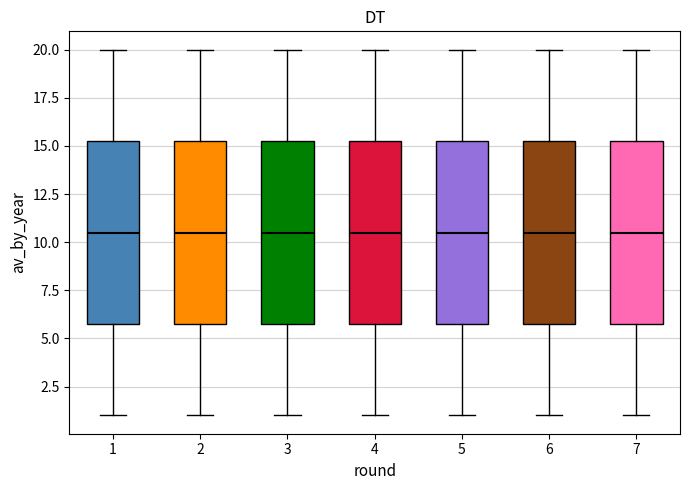

Reading left to right, transcribe this box plot: for each box, give where its median line is, the range the box spans, and where its two whiskers end, as read against the y-axis. The values are not printed on the chart, so give them approximately, as read against the axis.

1: median 10.5, box 6.0 to 15.5, whiskers 1.0 to 20.0
2: median 10.5, box 6.0 to 15.5, whiskers 1.0 to 20.0
3: median 10.5, box 6.0 to 15.5, whiskers 1.0 to 20.0
4: median 10.5, box 6.0 to 15.5, whiskers 1.0 to 20.0
5: median 10.5, box 6.0 to 15.5, whiskers 1.0 to 20.0
6: median 10.5, box 6.0 to 15.5, whiskers 1.0 to 20.0
7: median 10.5, box 6.0 to 15.5, whiskers 1.0 to 20.0